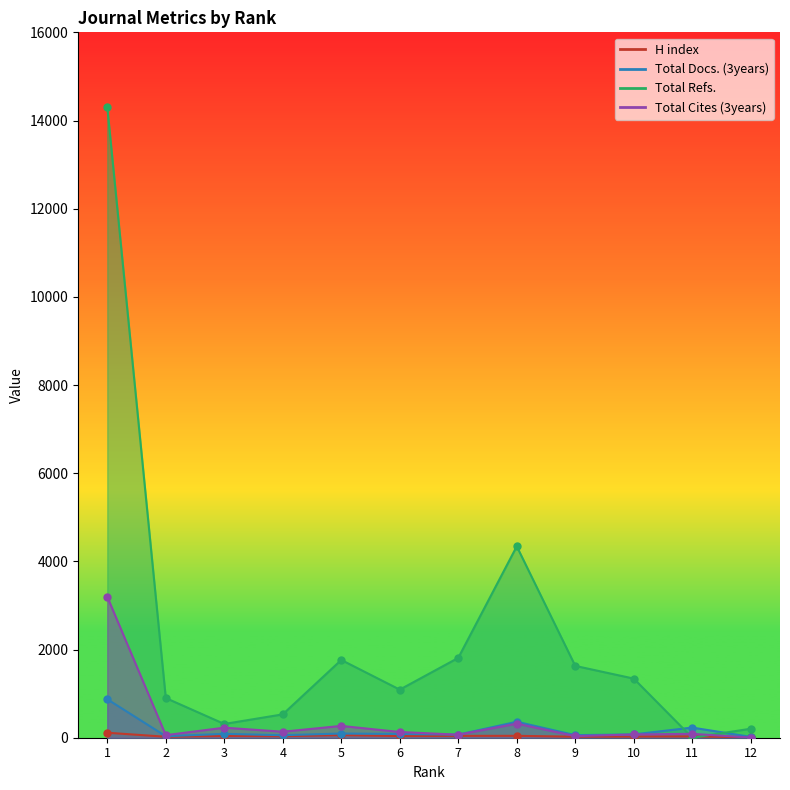

Is it true that Total Refs. equals 18717 at 1?

False